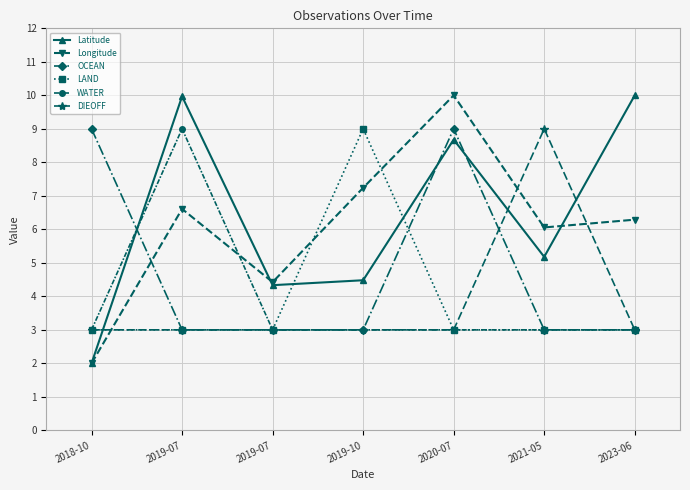

What value does the LAND series have at 2020-07?

3.0